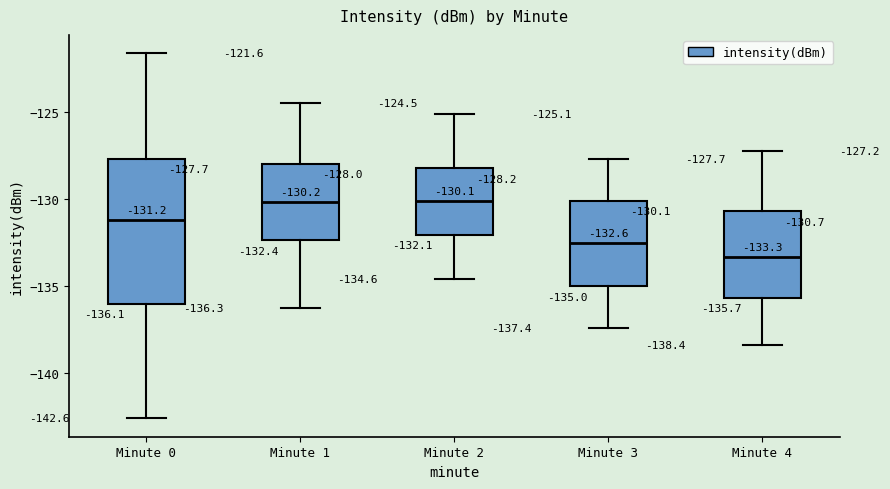

Which box's median line is the lowest?

Minute 4